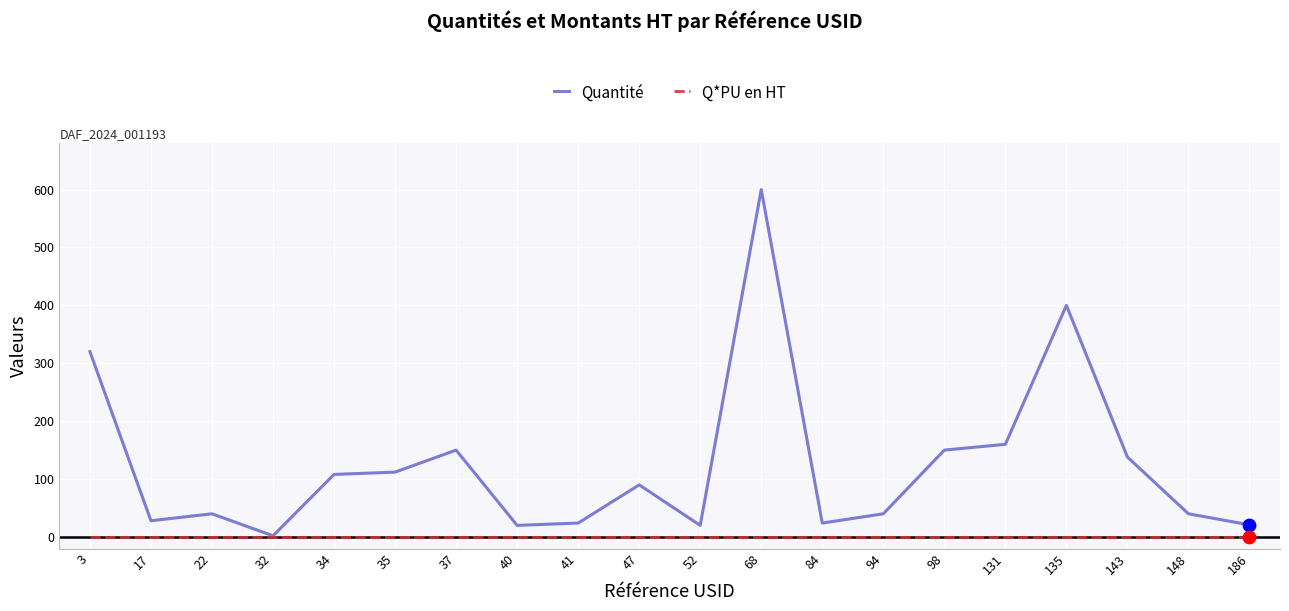

Which series has the largest range (max minus min)?

Quantité